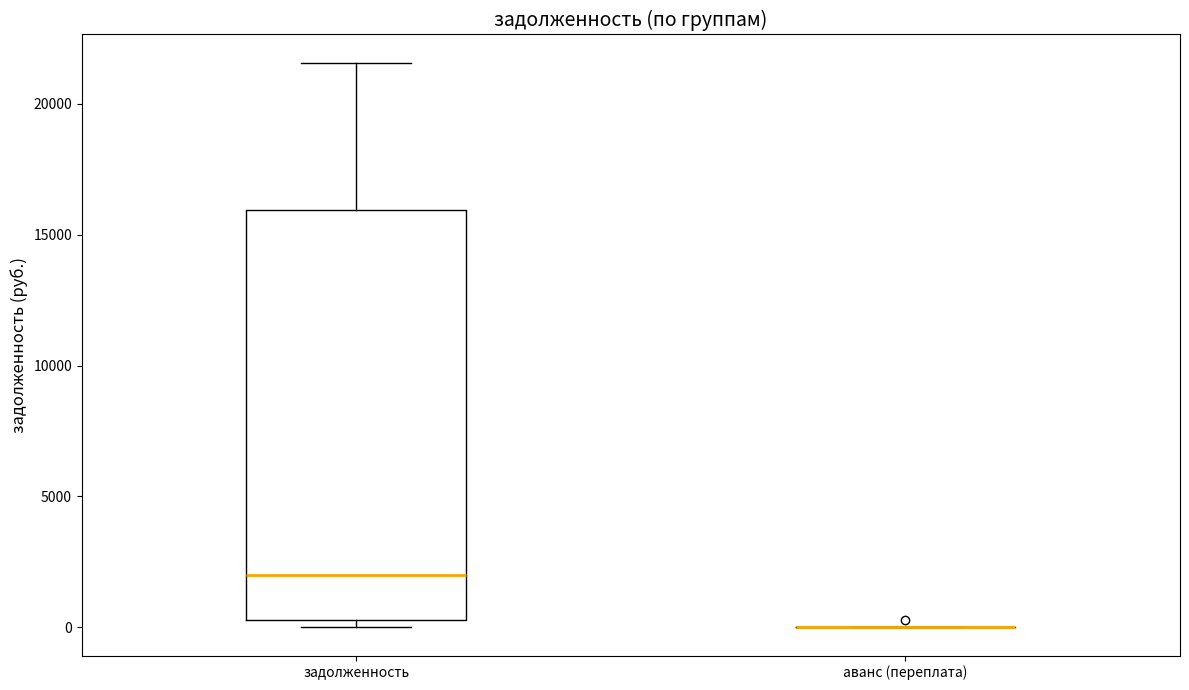

Reading left to right, read every box against the y-axis: the position of its median line, the range the box covers, and the ends of its whiskers. The values are not printed on the chart, so give them approximately, as read against the axis.

задолженность: median 2000, box 500 to 16000, whiskers 0 to 21500
аванс (переплата): box collapsed to a line at 0, whiskers 0 to 0